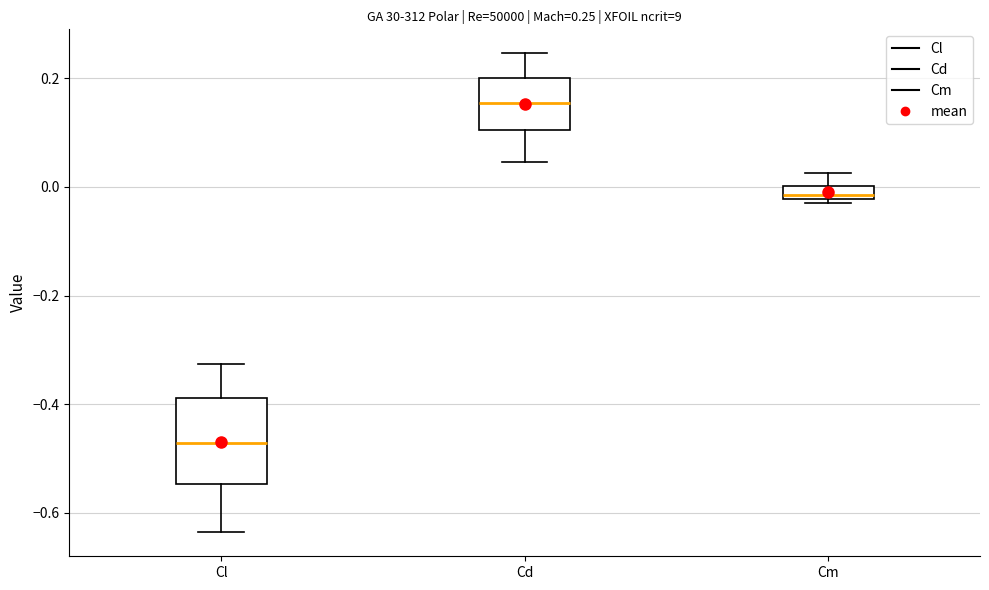

Which box has the highest median line?

Cd